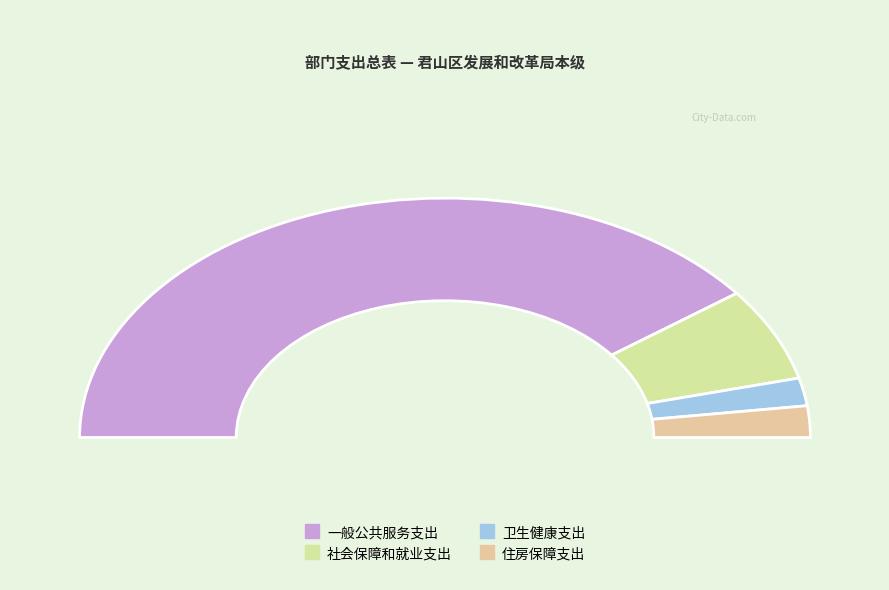

Which category has the smallest portion of the pie?

卫生健康支出